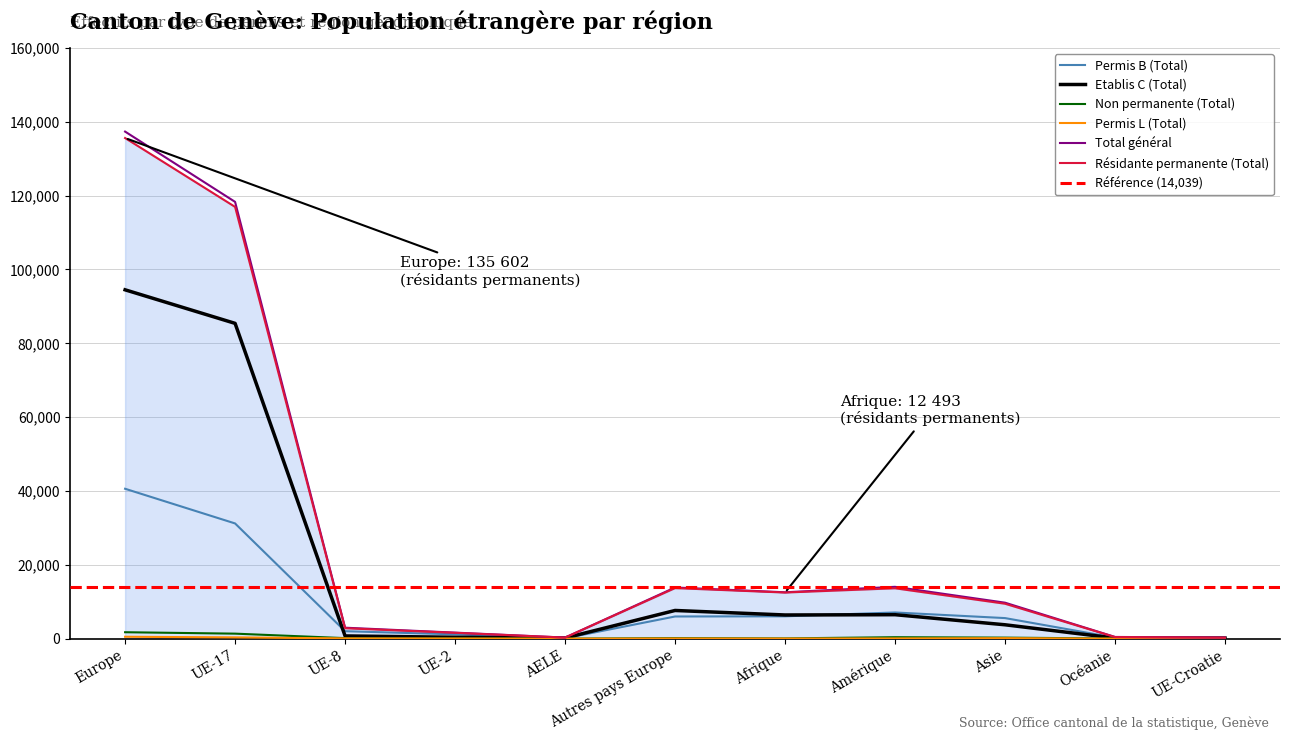

Does the chart have visible grid lines?

Yes